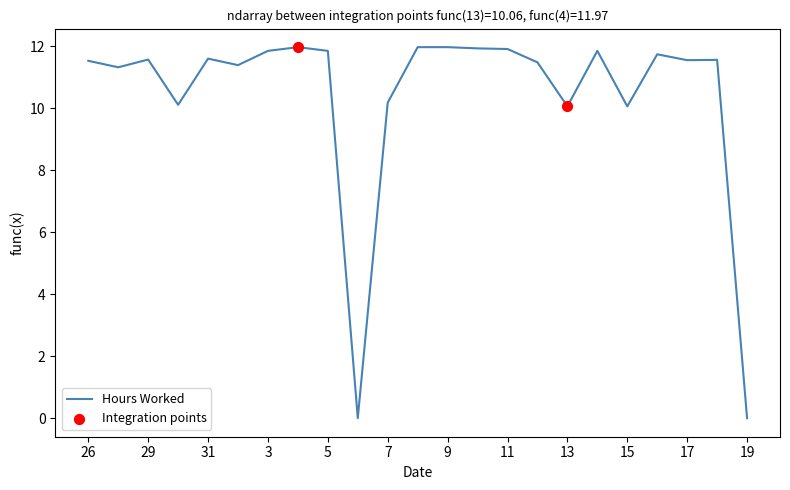

What is the maximum value shown in the chart?

12.0